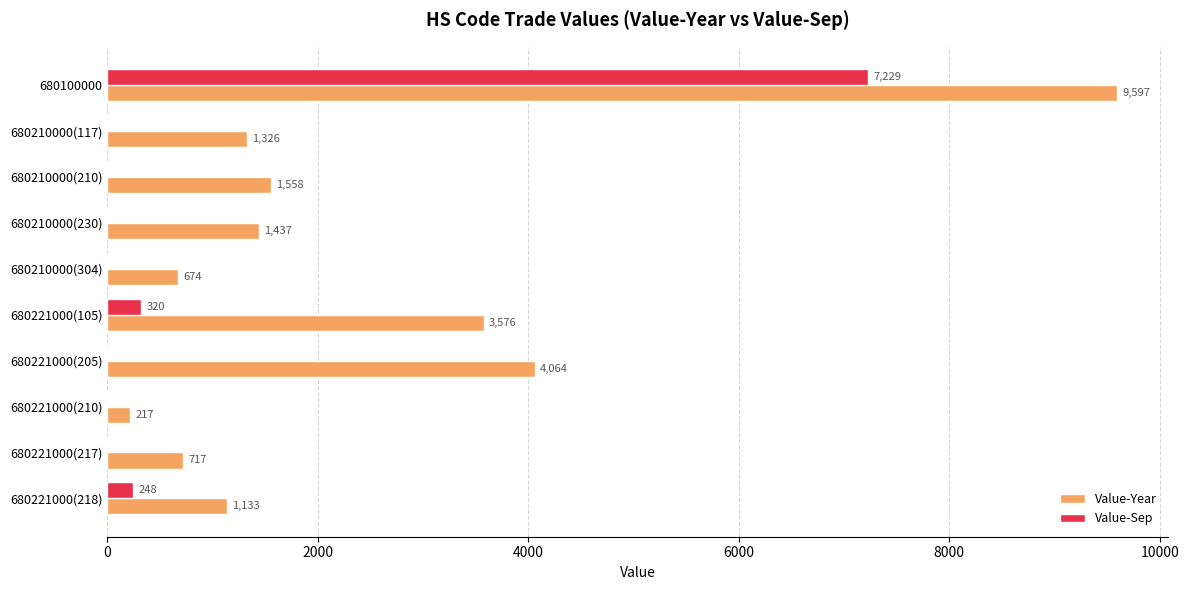

What is the sum of all Value-Sep values?

7797